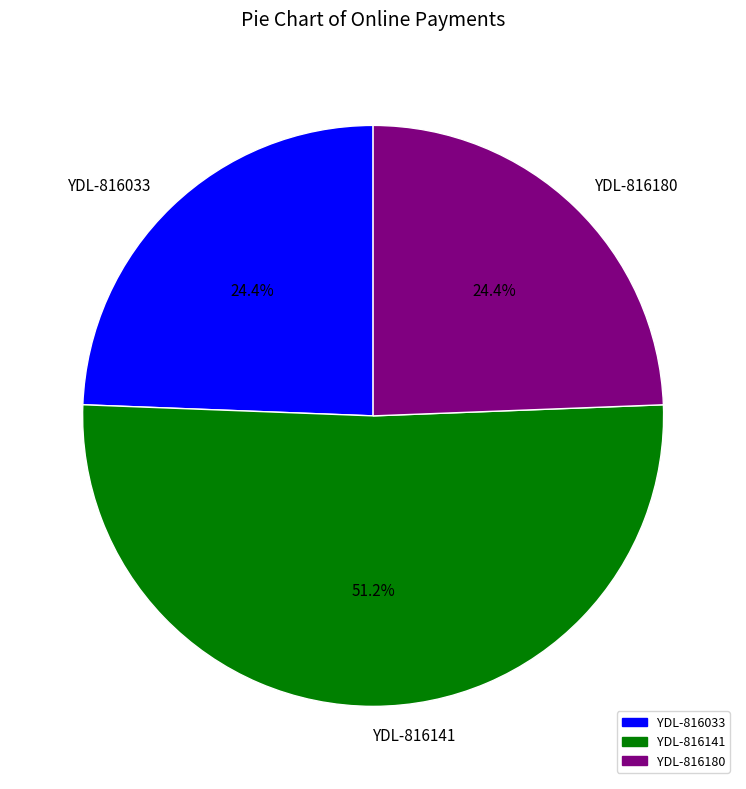

Does YDL-816141 represent more than half of the total?

Yes